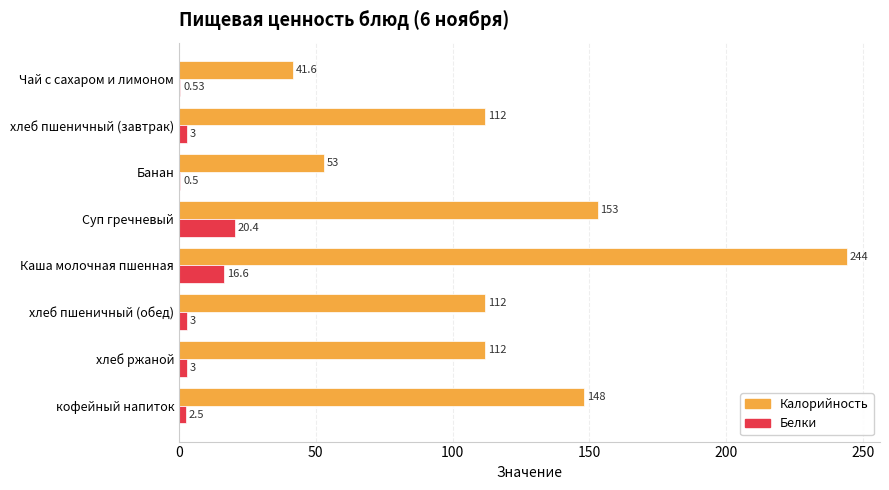

Which category has the highest value across all series?

Каша молочная пшенная